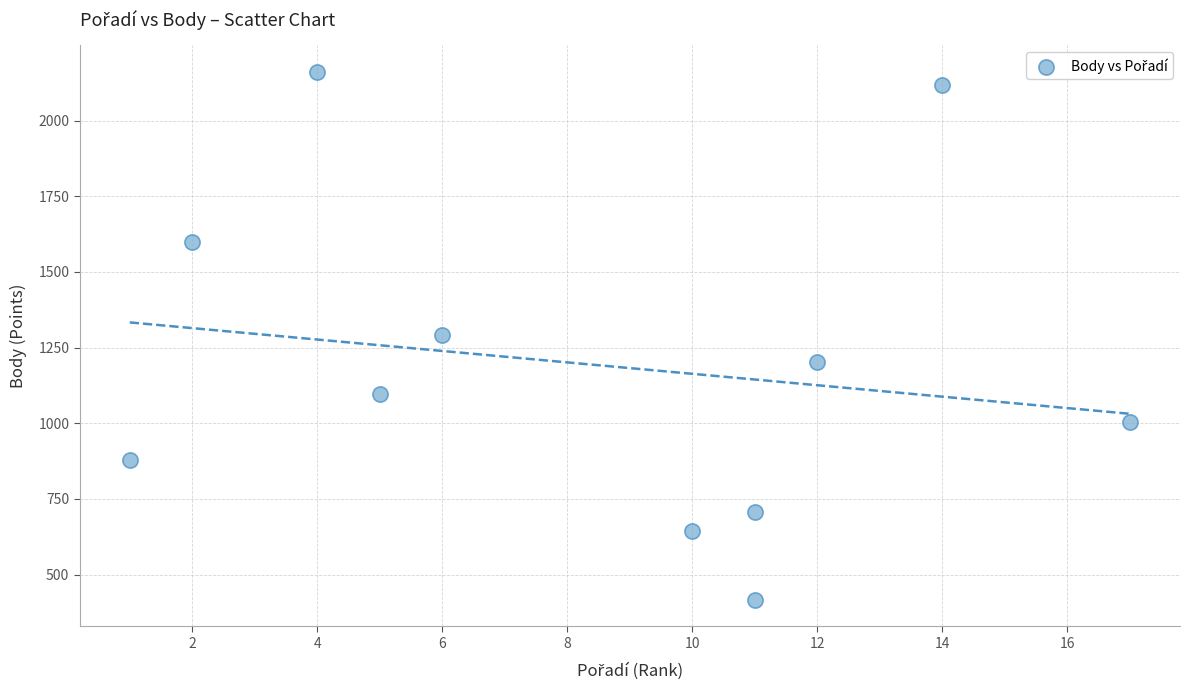

What is the average Y value?

1192